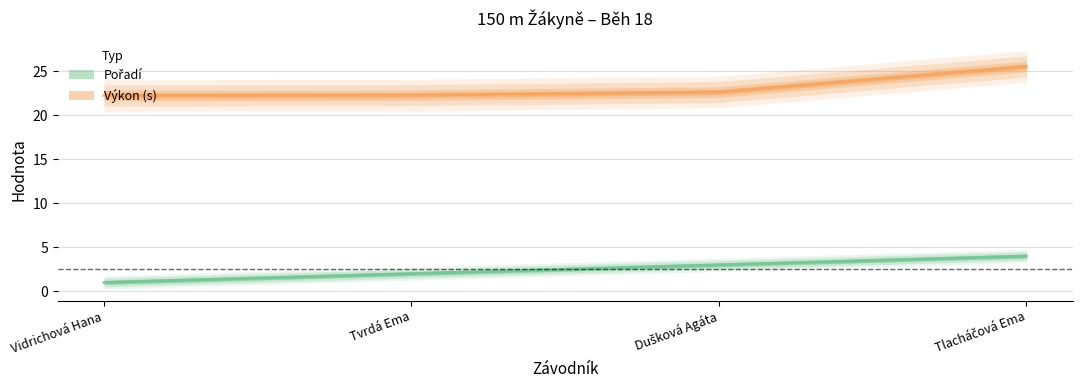

What is the value of the Pořadí point at the 1st from the left?

1.0